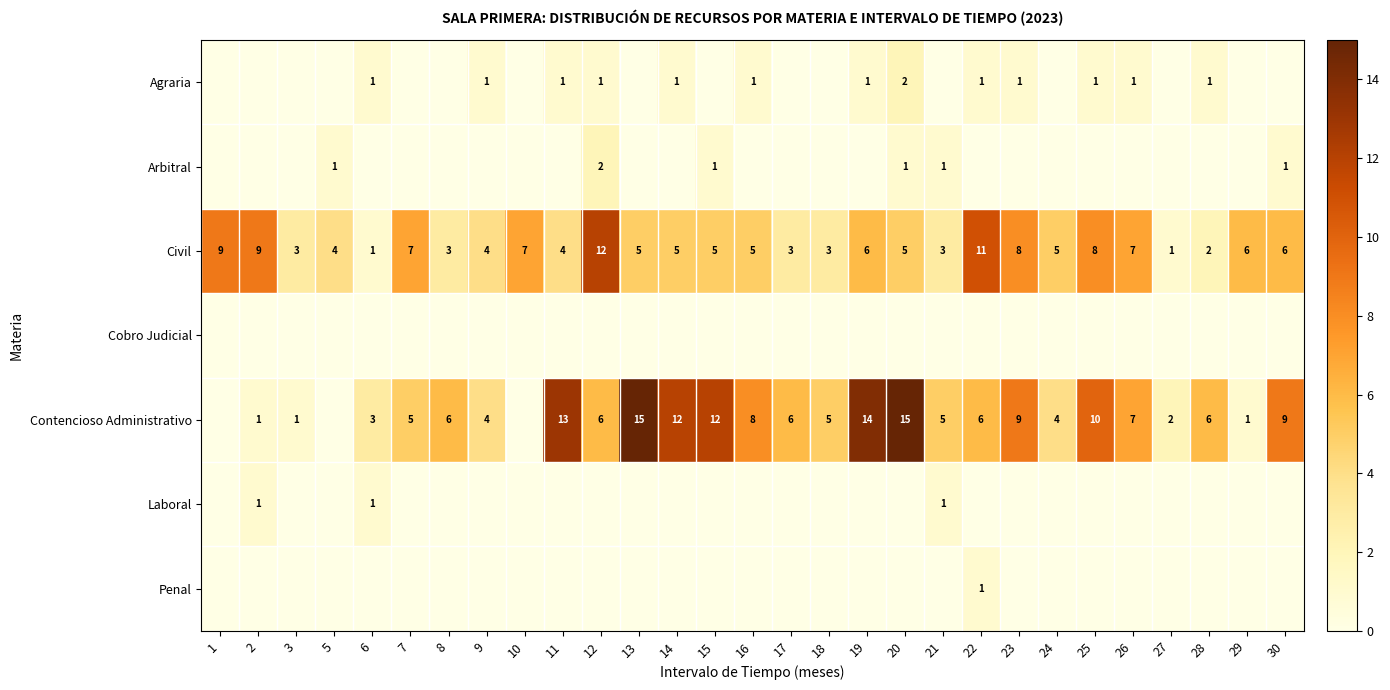

Is it true that Arbitral equals 1 at 12?

False